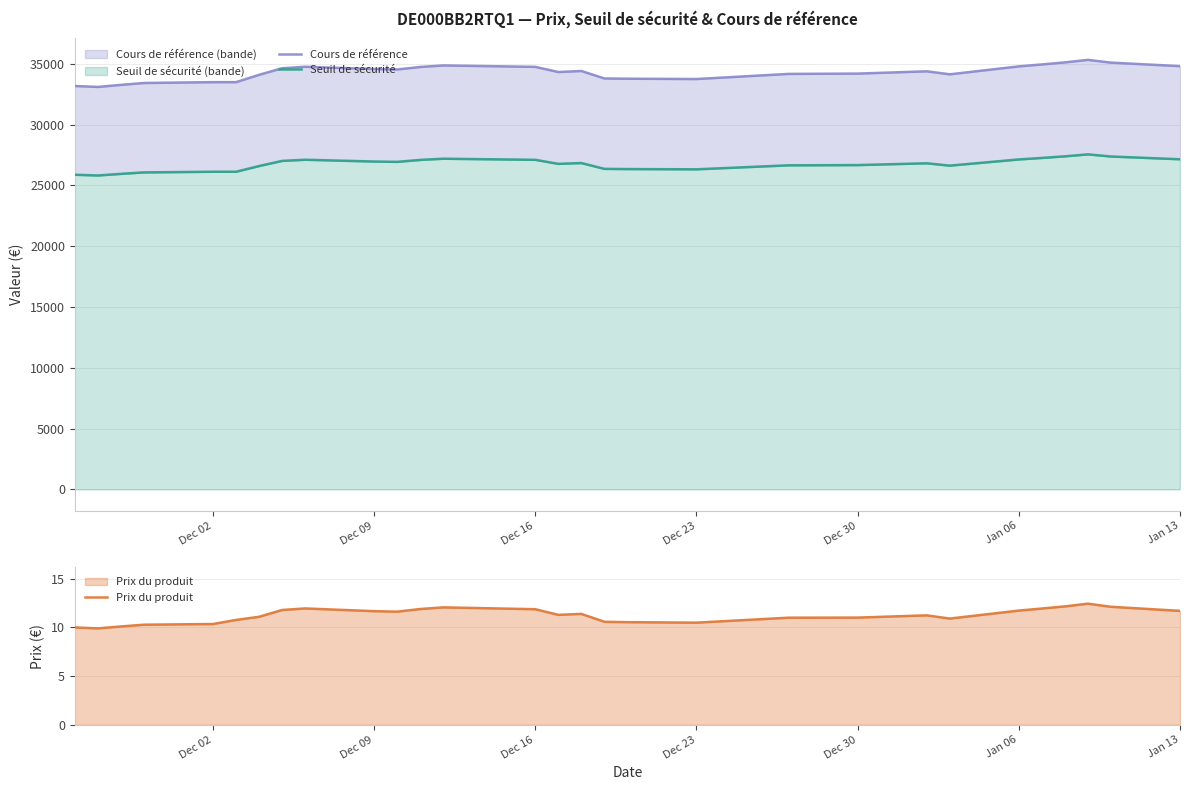

True or false: Seuil de sécurité and Cours de référence cross at least once.

False